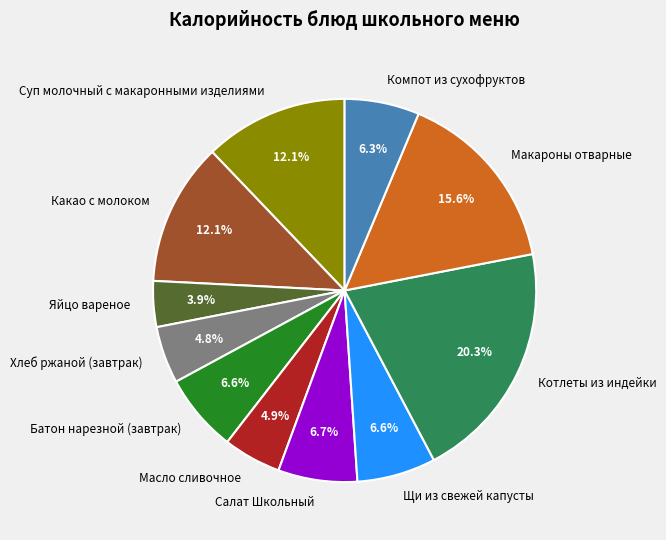

What percentage is the Салат Школьный slice, to the nearest percent?

7%